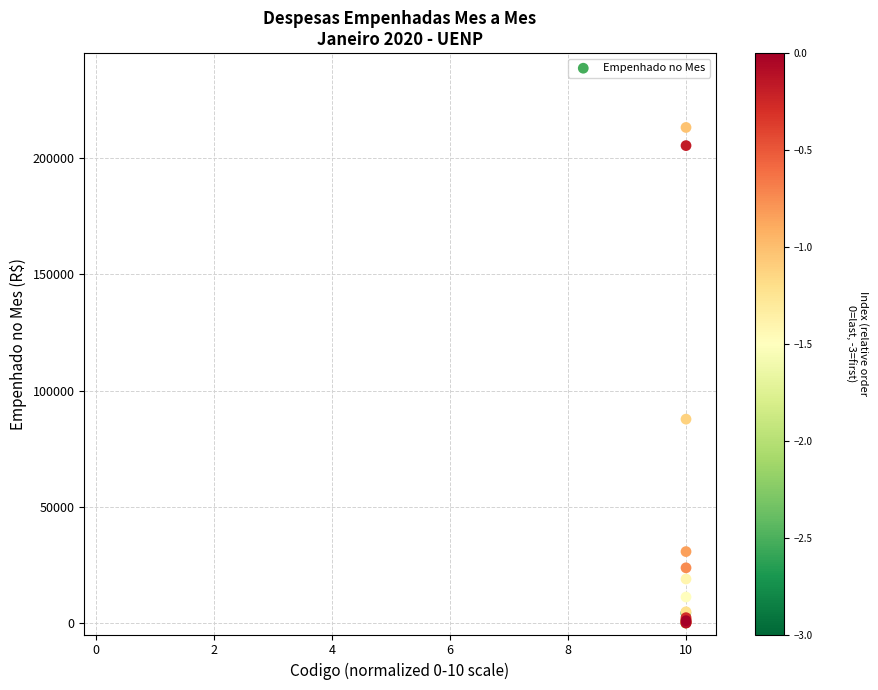

What Y value in the scatter plot is closest to 106598?

87674.1